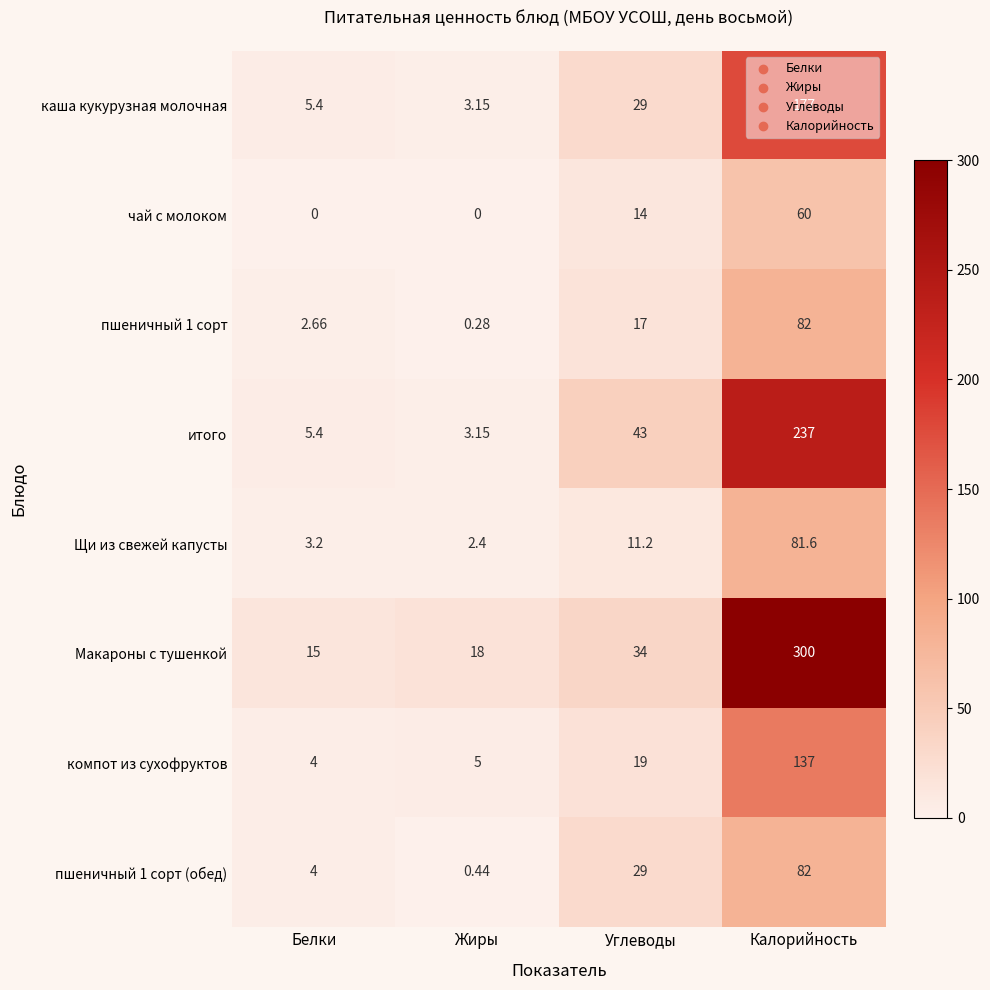

Which category has the highest value across all series?

Калорийность